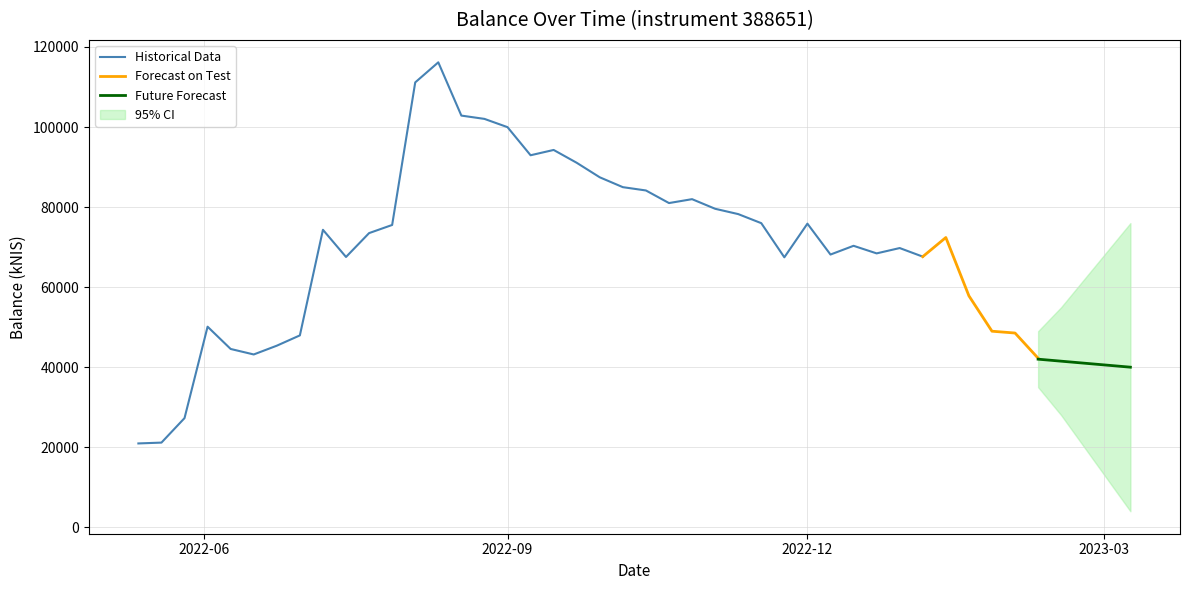

How many data points are less than 73498?

20